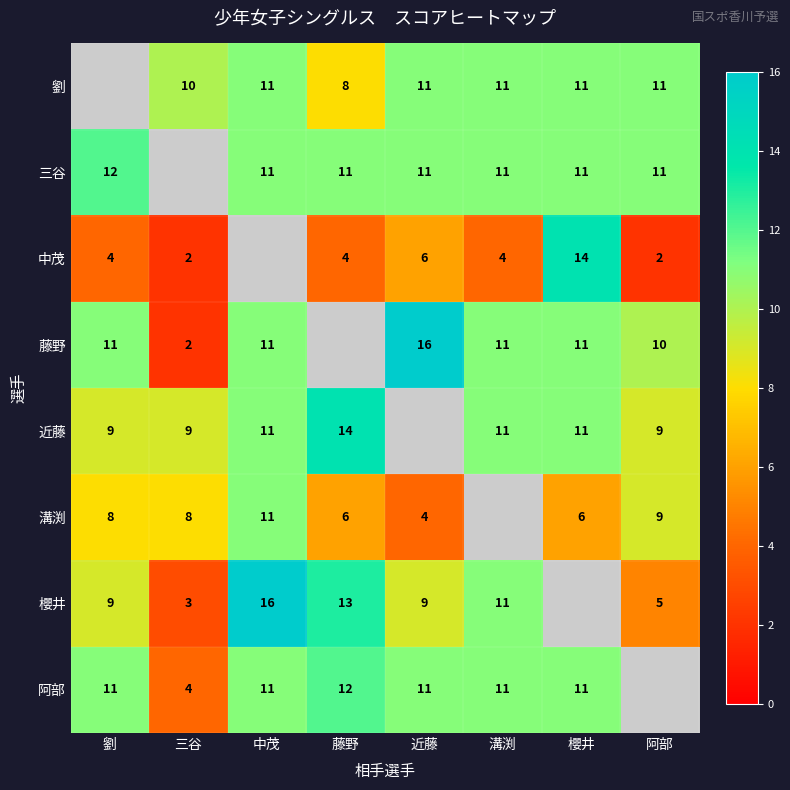

What is the spread (max minus min) of values at 藤野?

14